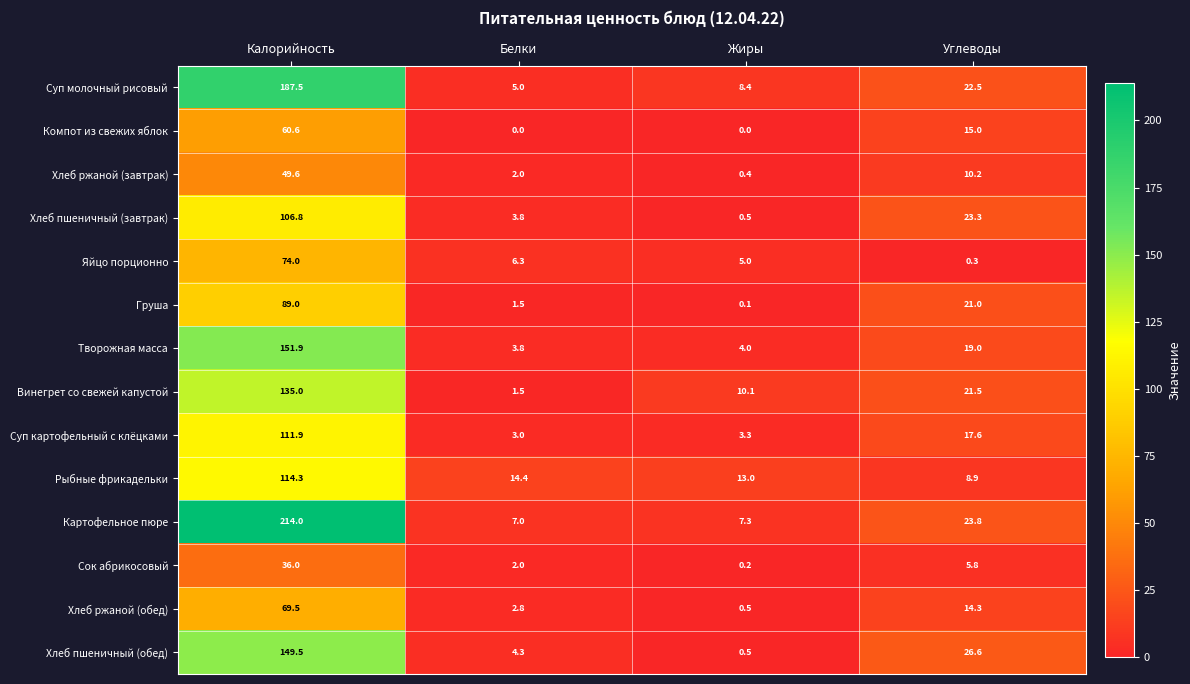

Where does the Сок абрикосовый series first go above 5?

Калорийность